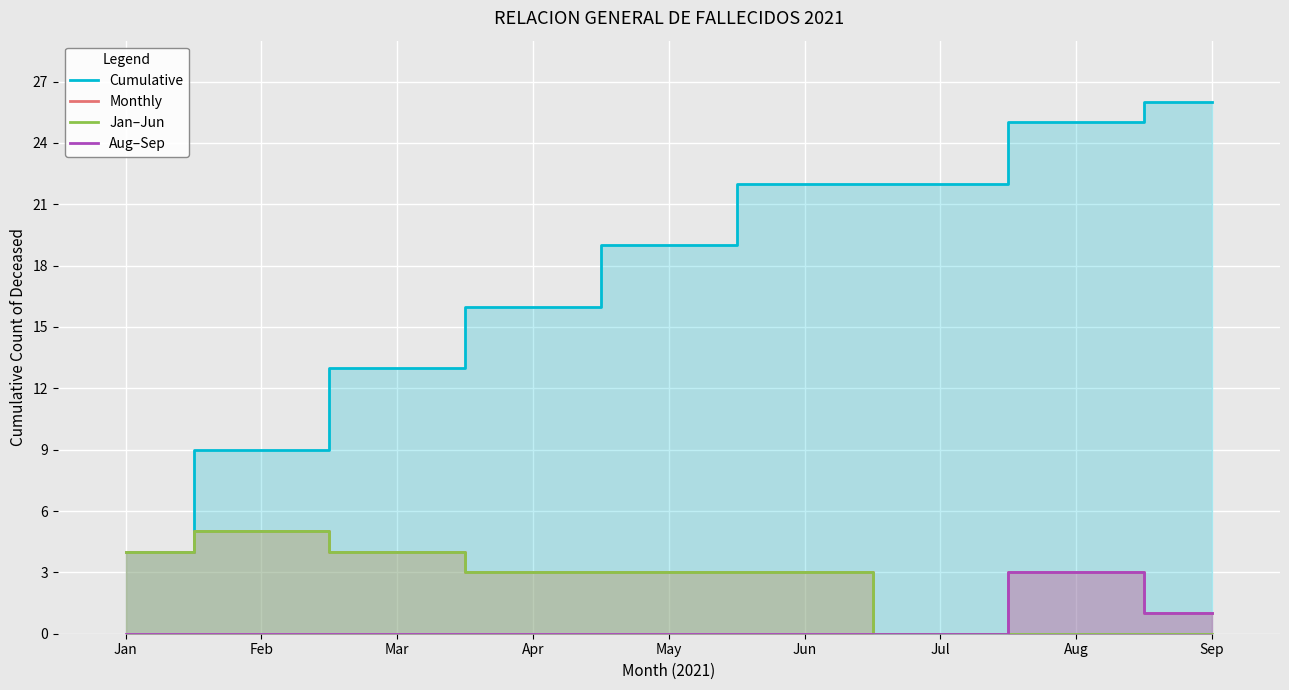

Rank the series at Jul from lowest to highest value.

Monthly, Jan–Jun, Aug–Sep, Cumulative